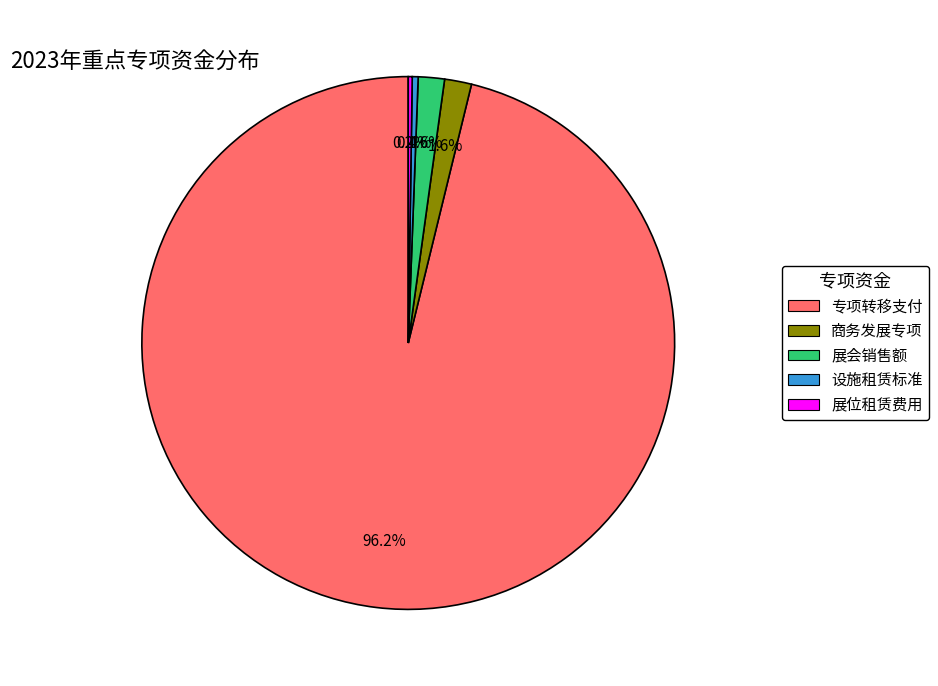

Is there a majority slice in this chart?

Yes